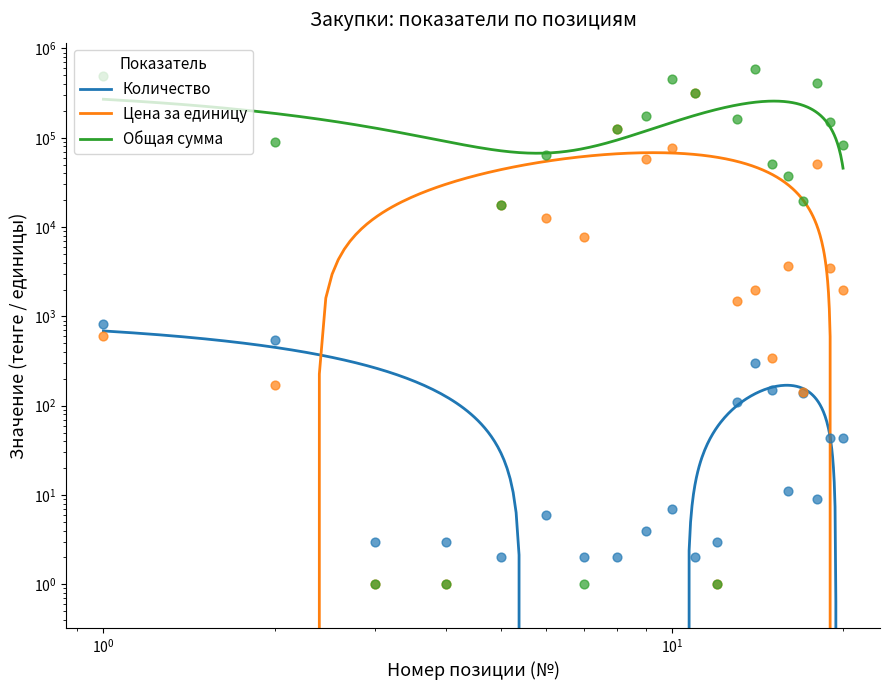

Which series contains the lowest Y value?

Цена за единицу